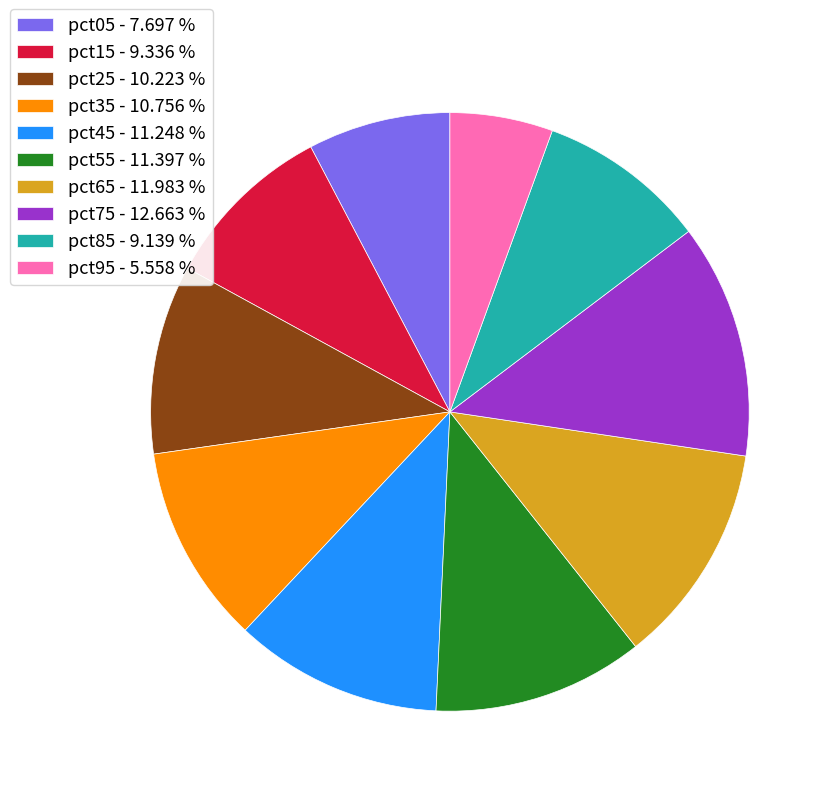

Do pct65 and pct85 together represent more than half of the pie?

No